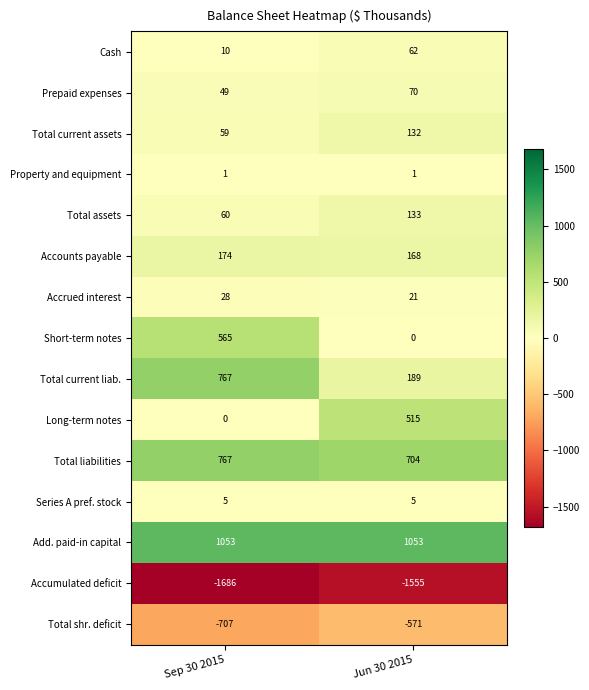

Reading left to right, extract all data points from this chart.

Cash: 10	62
Prepaid expenses: 49	70
Total current assets: 59	132
Property and equipment: 1	1
Total assets: 60	133
Accounts payable: 174	168
Accrued interest: 28	21
Short-term notes: 565	0
Total current liab.: 767	189
Long-term notes: 0	515
Total liabilities: 767	704
Series A pref. stock: 5	5
Add. paid-in capital: 1053	1053
Accumulated deficit: -1686	-1555
Total shr. deficit: -707	-571